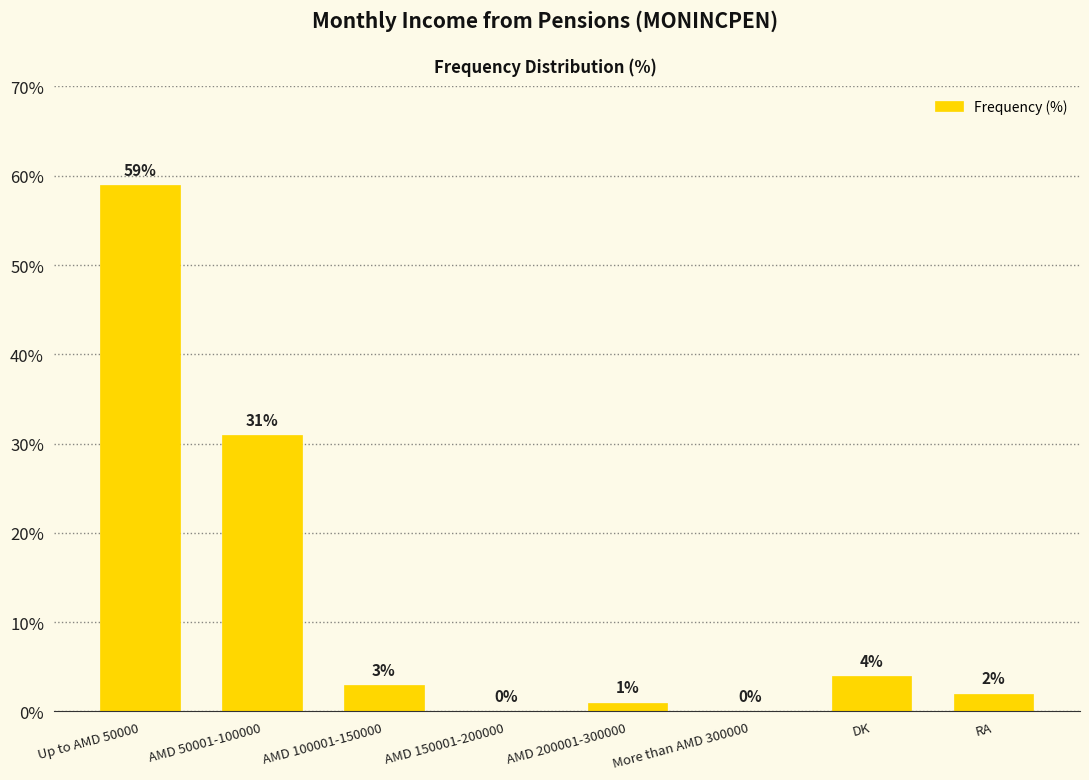

Reading right to left, extract all data points from this chart.

RA=2	DK=4	More than AMD 300000=0	AMD 200001-300000=1	AMD 150001-200000=0	AMD 100001-150000=3	AMD 50001-100000=31	Up to AMD 50000=59